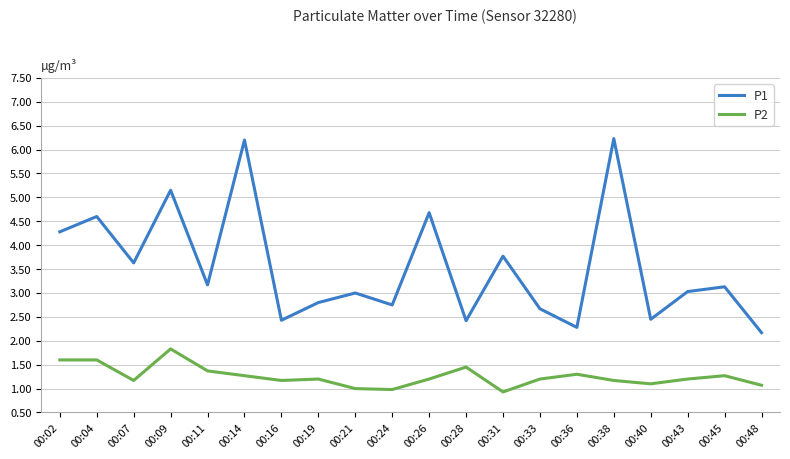

Is the value of P1 at 00:09 greater than the value of P2 at 00:36?

Yes